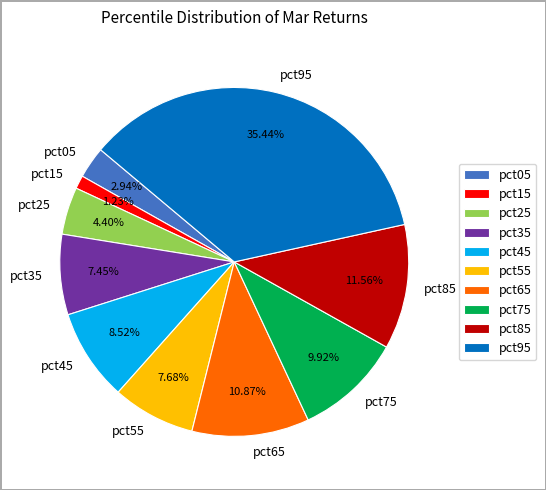

How many slices are in this pie chart?

10